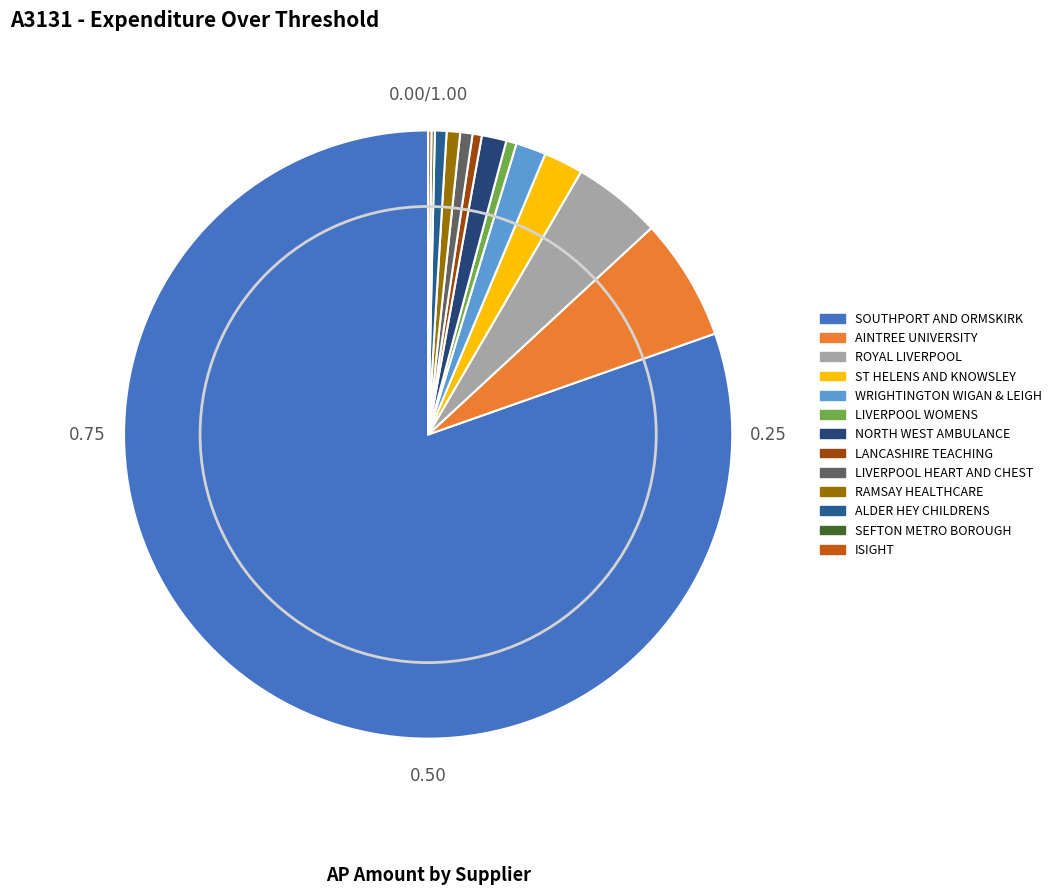

How many slices are in this pie chart?

13